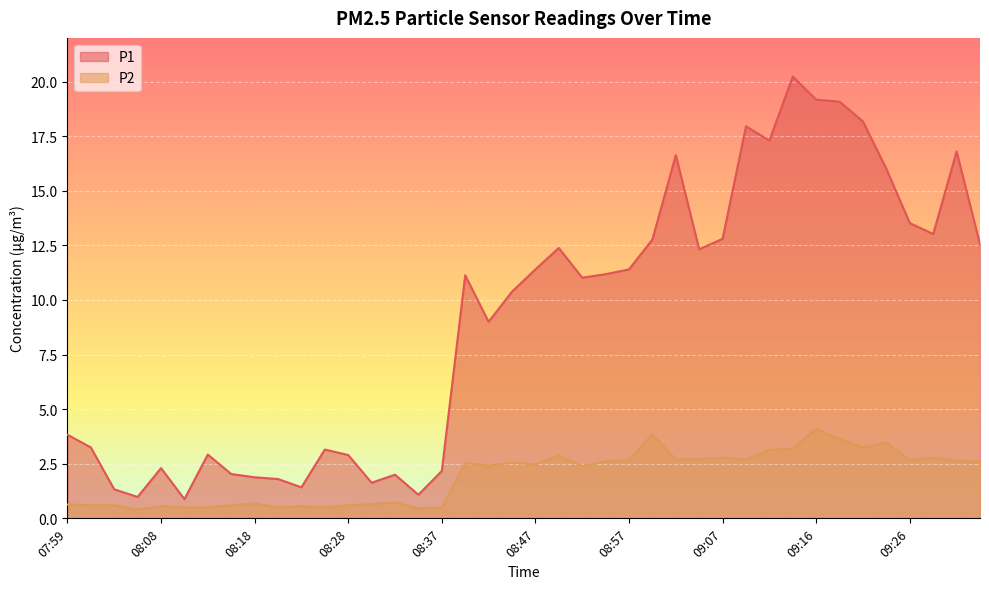

True or false: P1 has a value of 1.8 at 08:20.

True